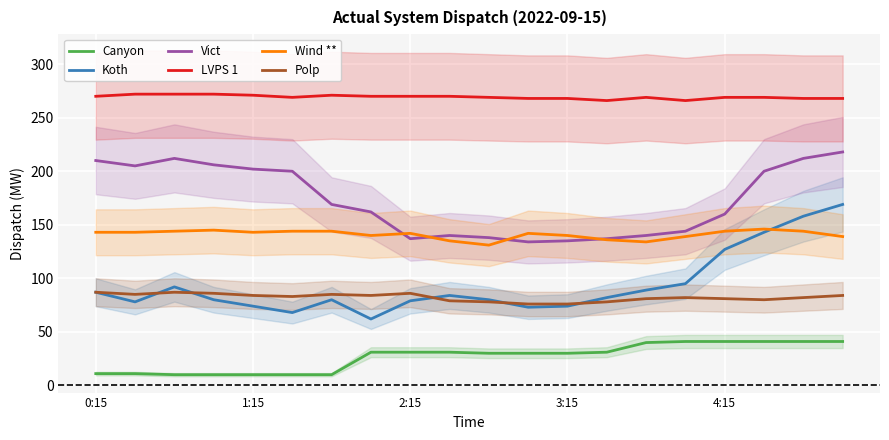

True or false: Canyon and Polp intersect in this chart.

False